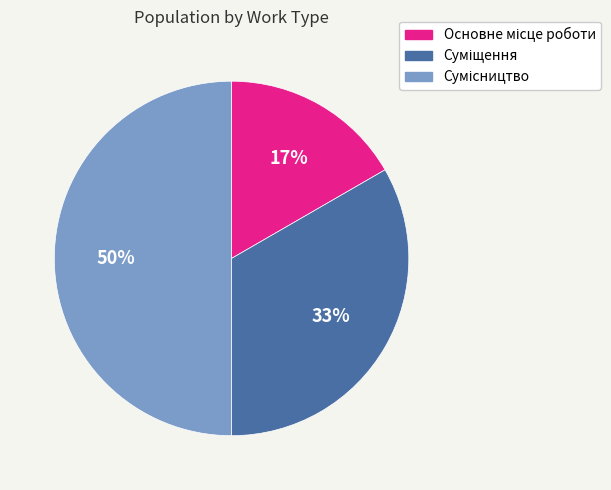

To the nearest percent, what is the average slice percentage?

33%